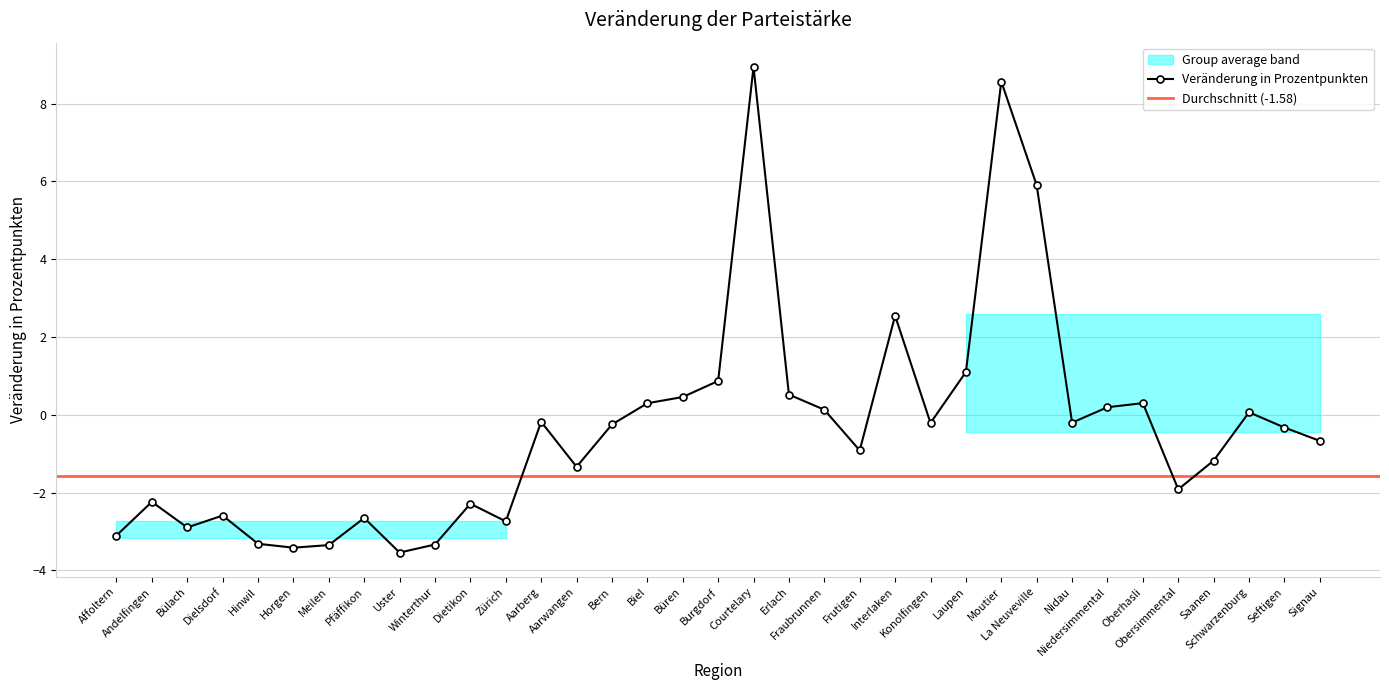

Reading right to left, extract all data points from this chart.

-0.7	-0.3	0.1	-1.2	-1.9	0.3	0.2	-0.2	5.9	8.6	1.1	-0.2	2.5	-0.9	0.1	0.5	8.9	0.9	0.5	0.3	-0.2	-1.3	-0.2	-2.7	-2.3	-3.3	-3.5	-2.7	-3.3	-3.4	-3.3	-2.6	-2.9	-2.2	-3.1